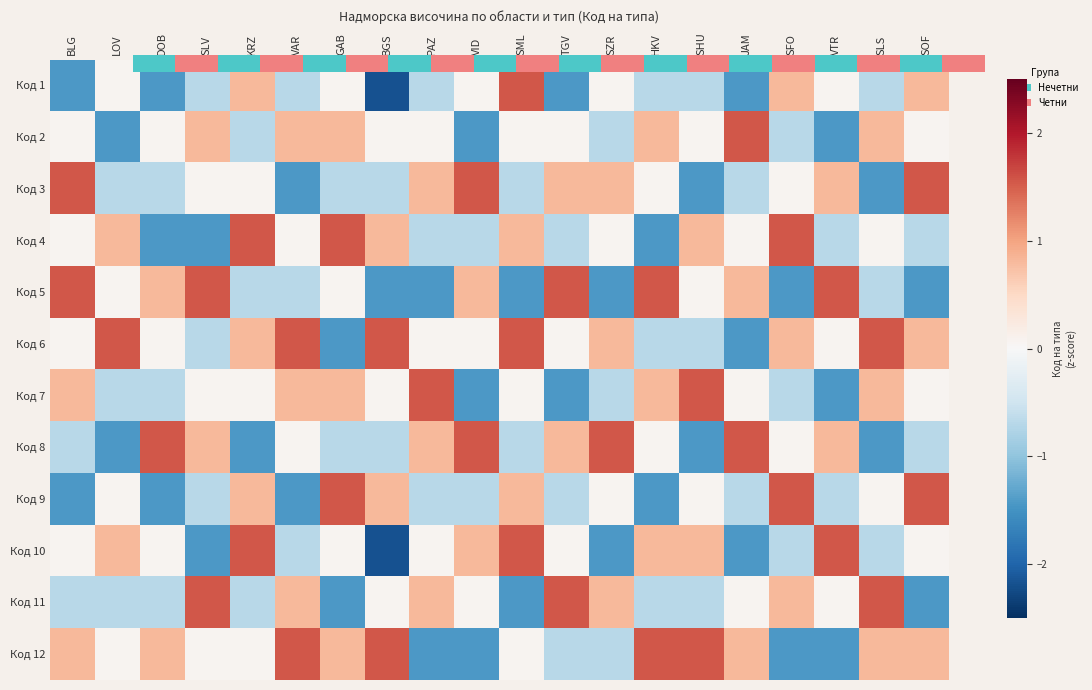

Is it true that Код 4 equals 0.8 at GAB?

False